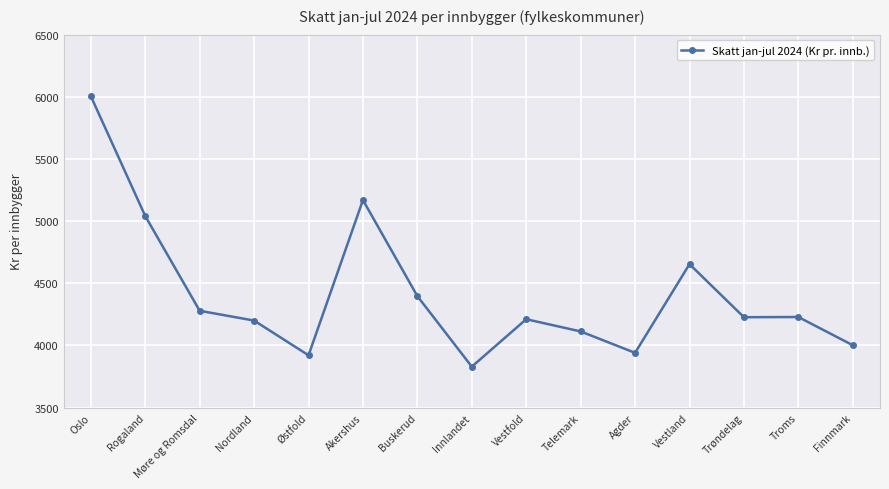

How many data points does each series have?

15